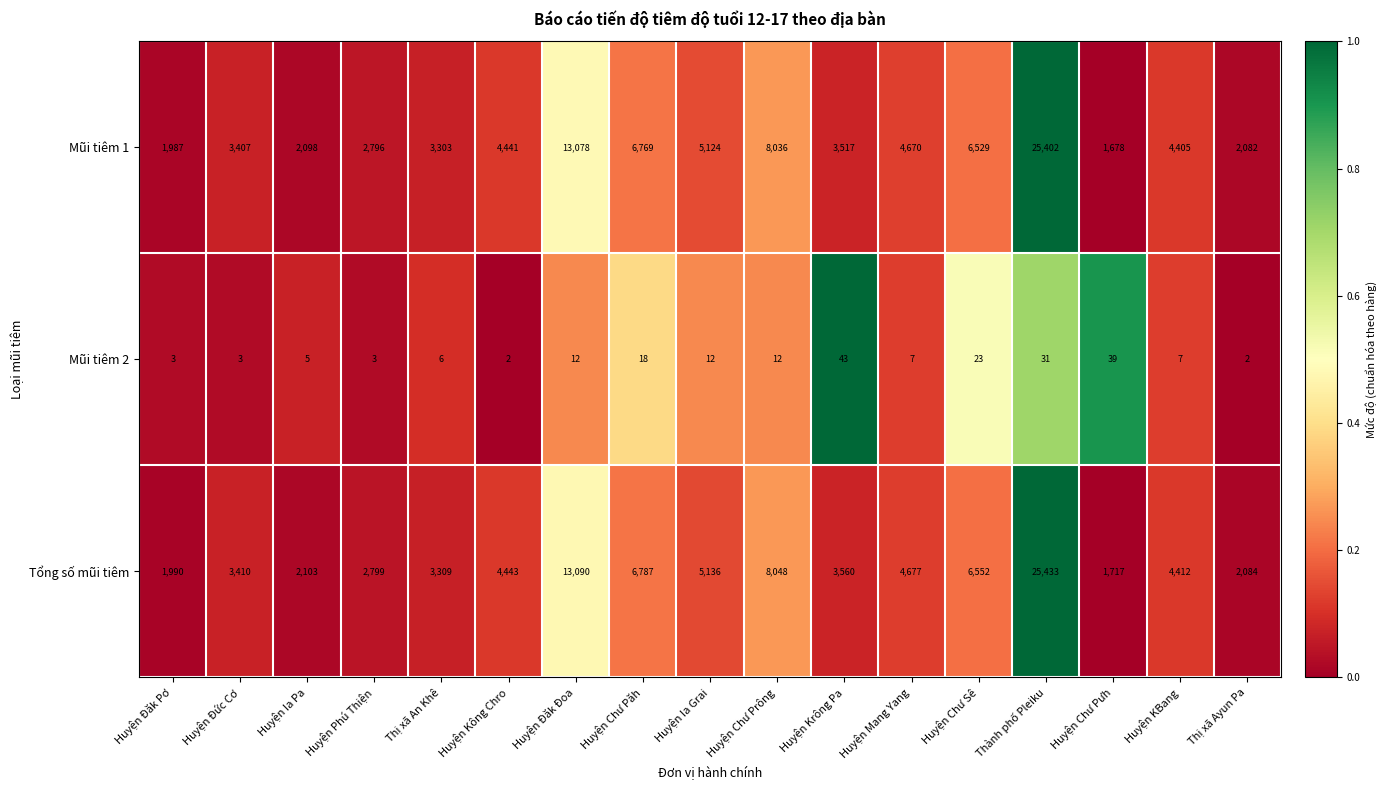

At which label does Mũi tiêm 2 reach its peak?

Huyện Krông Pa